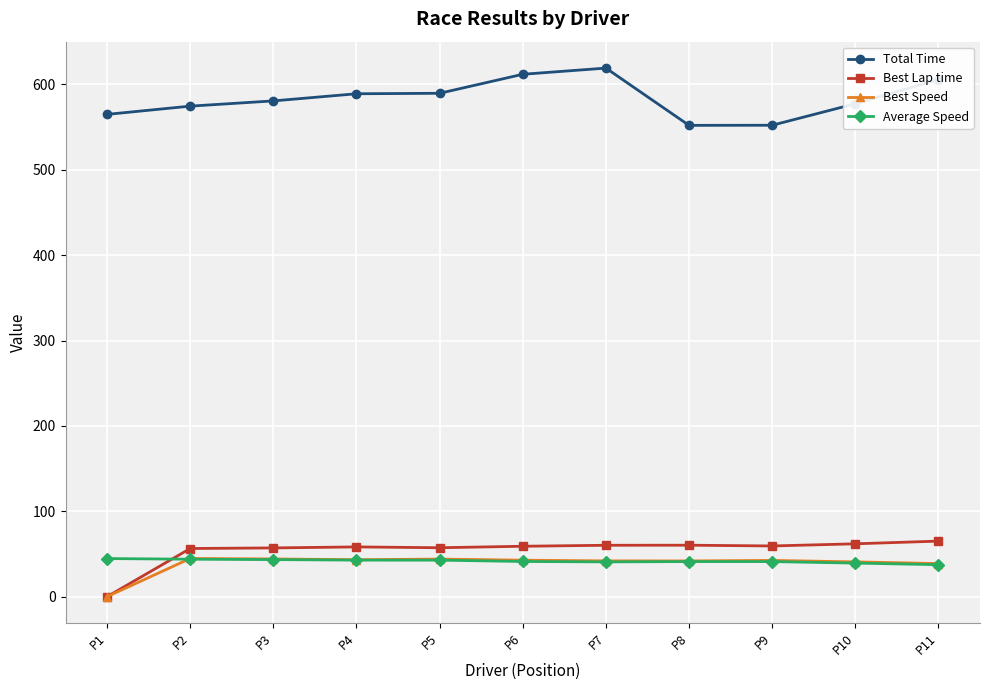

What is the sum of all Best Speed values?

424.4